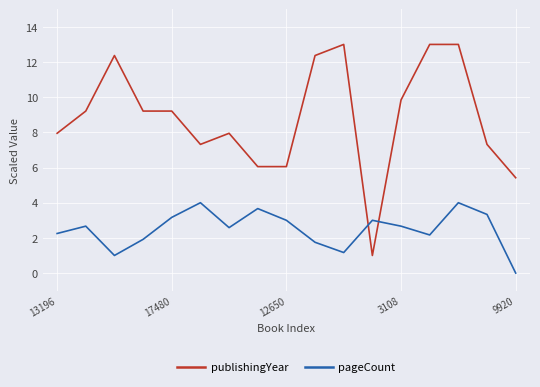

Which series ends up on top after the final intersection of pageCount and publishingYear?

publishingYear